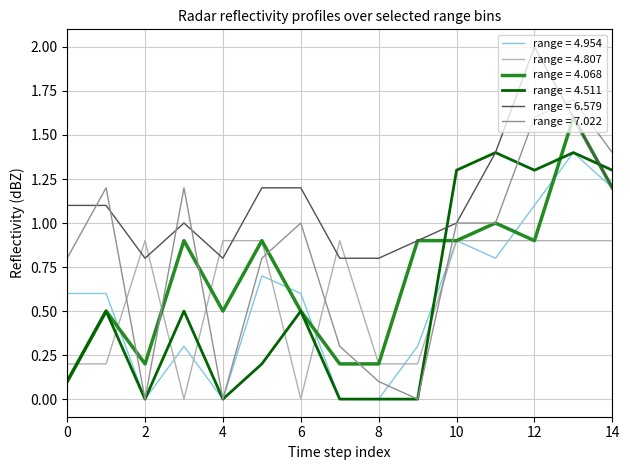

How many times do range = 4.807 and range = 6.579 cross each other?

6